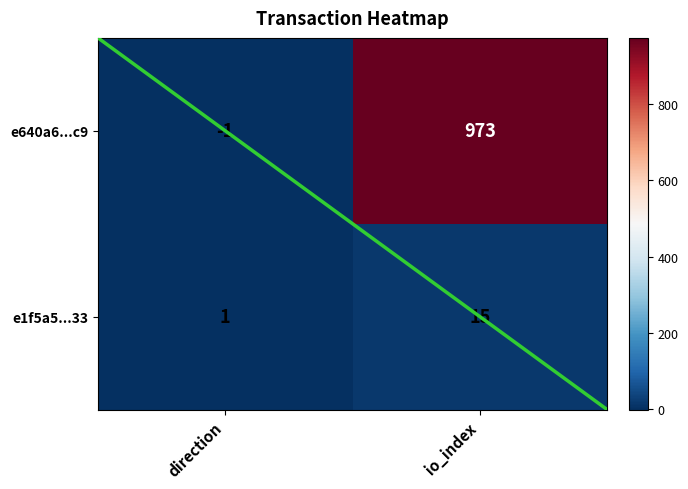

Rank the series by their average value, from highest to lowest.

e640a6...c9, e1f5a5...33